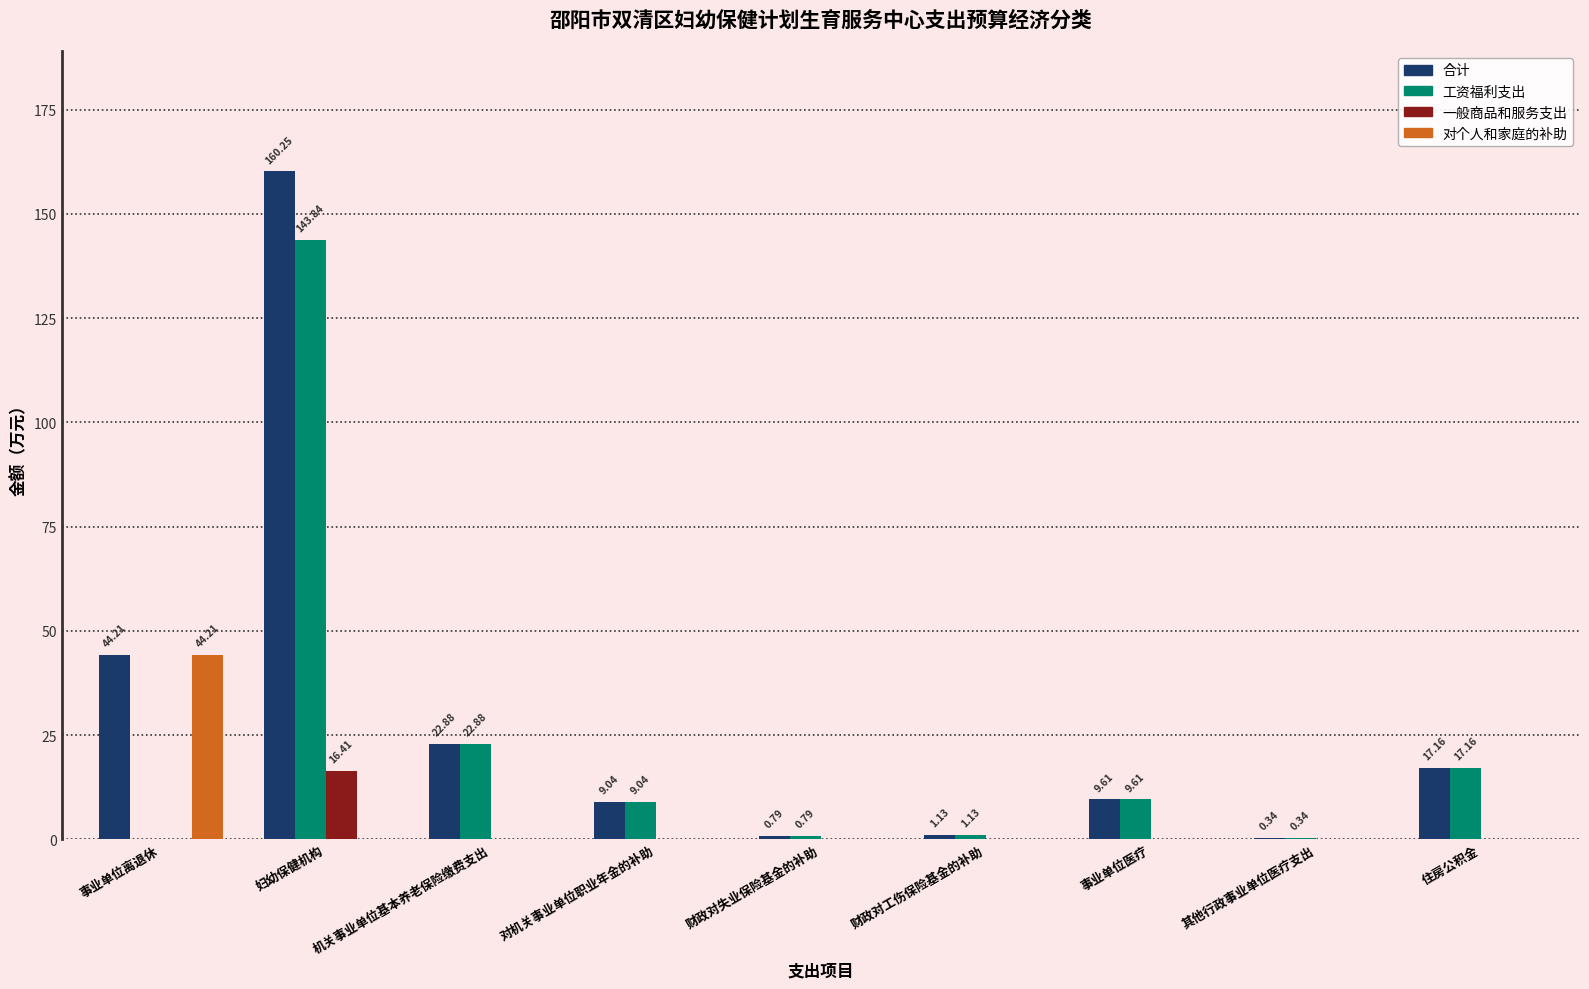

Which series has the largest total across all categories?

合计